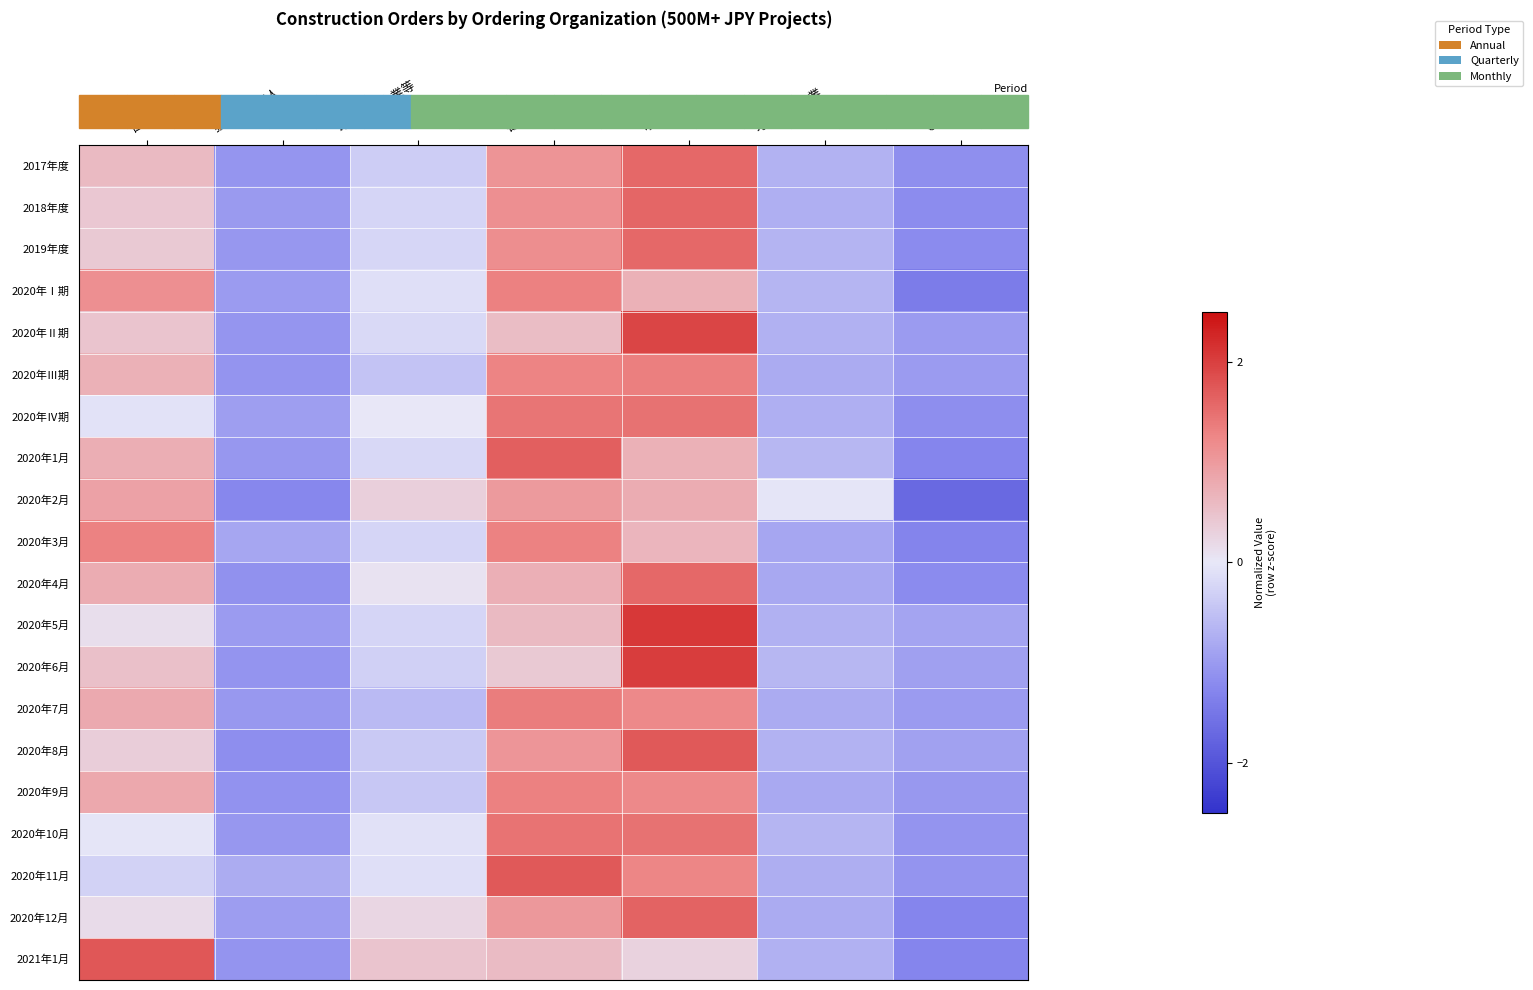

Count the number of categories in the chart.

7